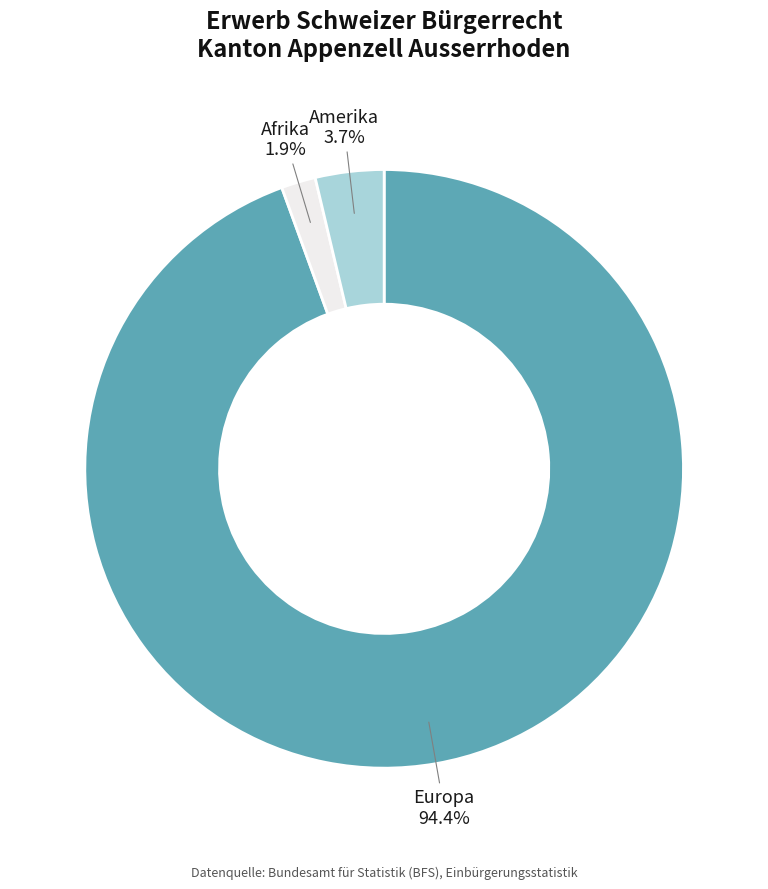

Do Amerika and Europa together represent more than half of the pie?

Yes